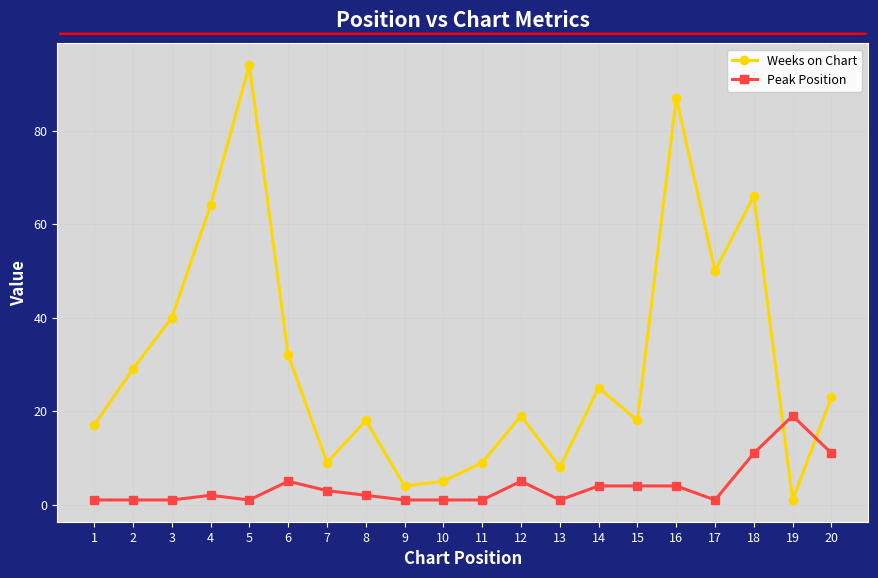

What is the value of the Weeks on Chart point at the 13th from the left?

8